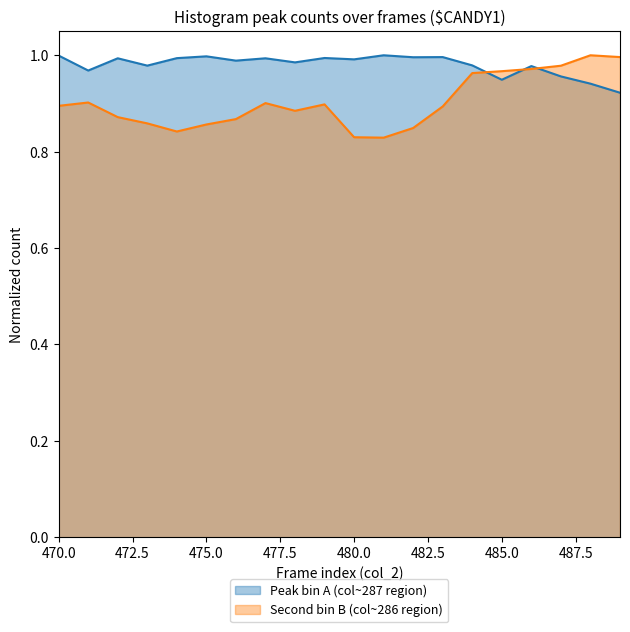

The Peak bin A (col~287 region) series shows 1.3 at 485.0. True or false?

False